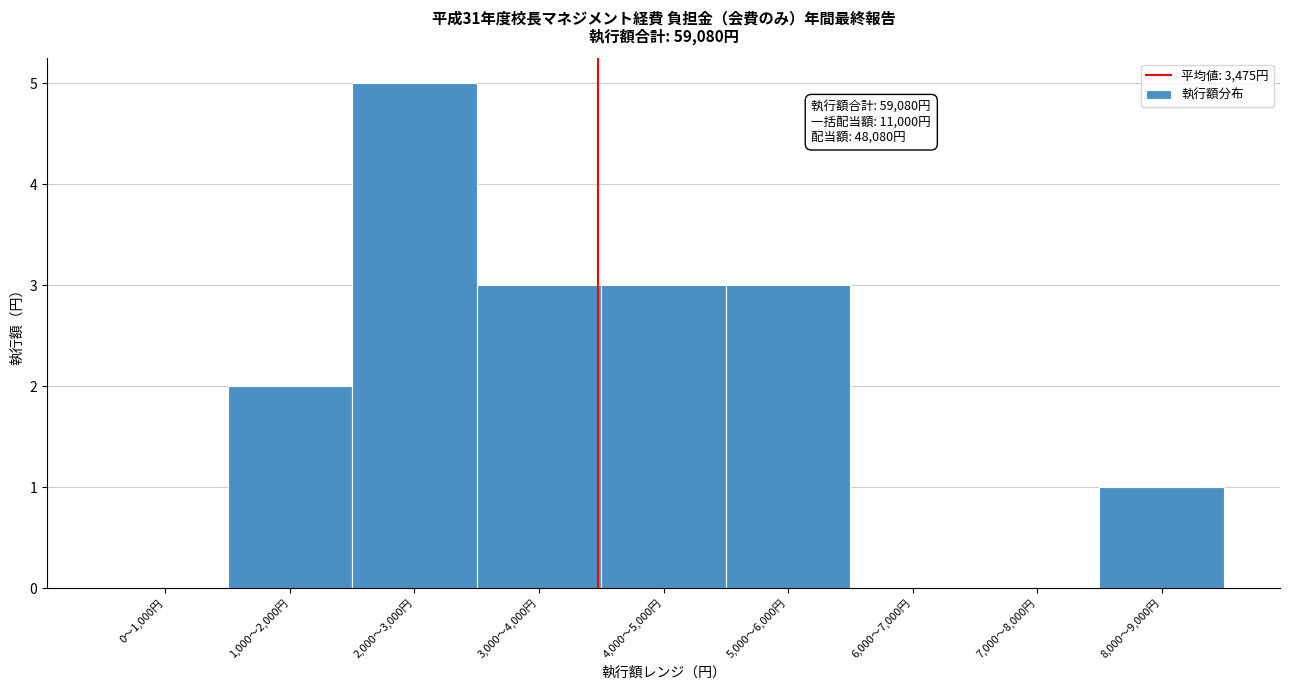

Reading left to right, extract all data points from this chart.

0〜1,000円=0	1,000〜2,000円=2	2,000〜3,000円=5	3,000〜4,000円=3	4,000〜5,000円=3	5,000〜6,000円=3	6,000〜7,000円=0	7,000〜8,000円=0	8,000〜9,000円=1